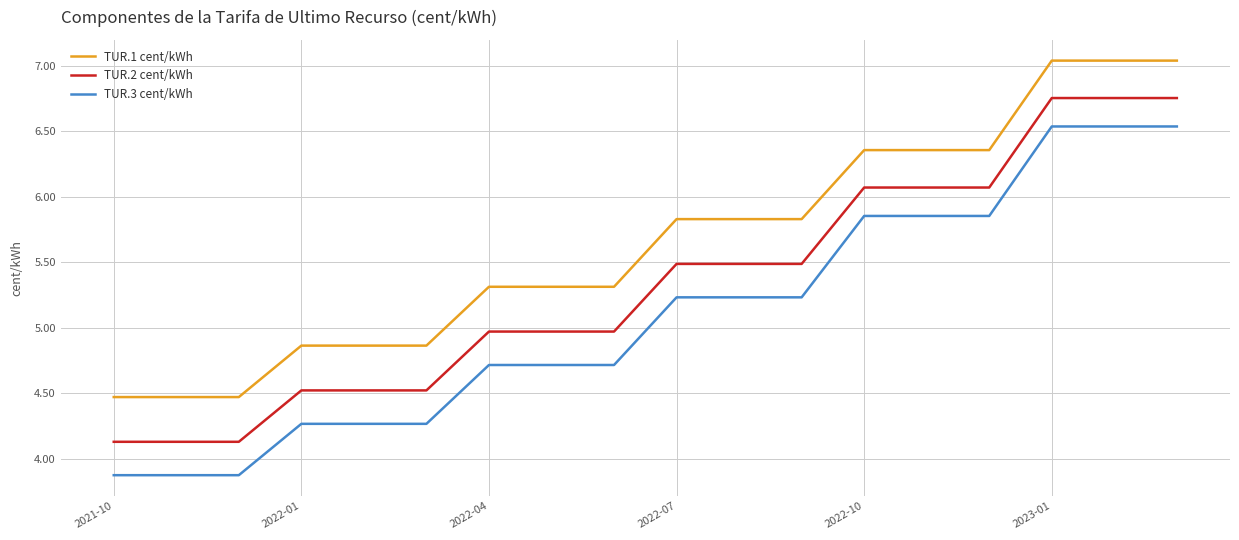

What is the difference between the maximum and minimum values in the TUR.3 cent/kWh series?

2.7